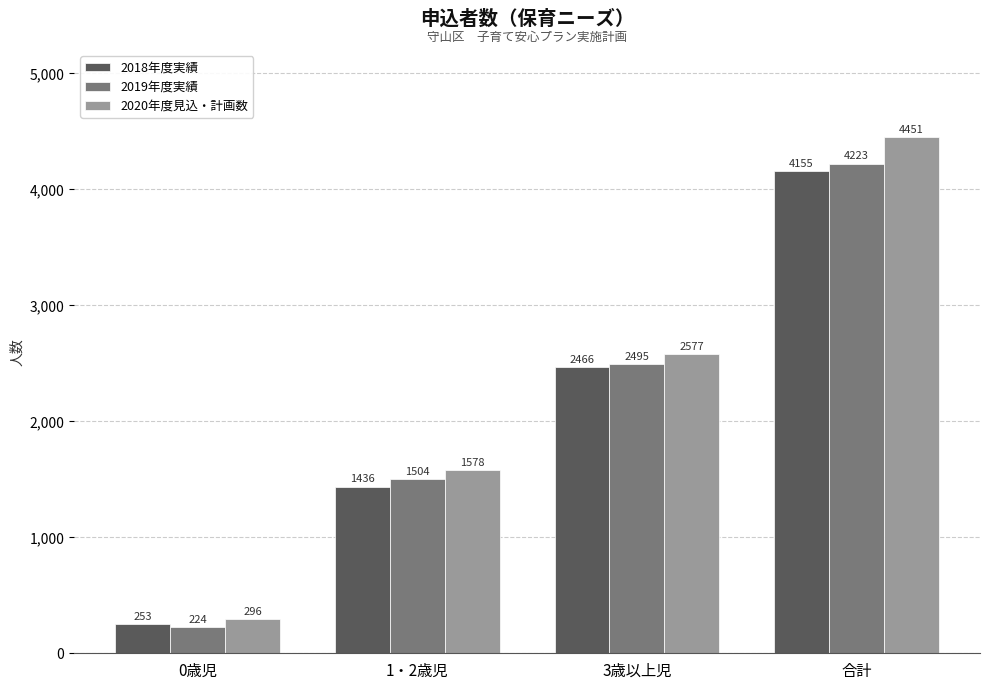

Is the value of 2018年度実績 at 0歳児 greater than the value of 2020年度見込・計画数 at 0歳児?

No